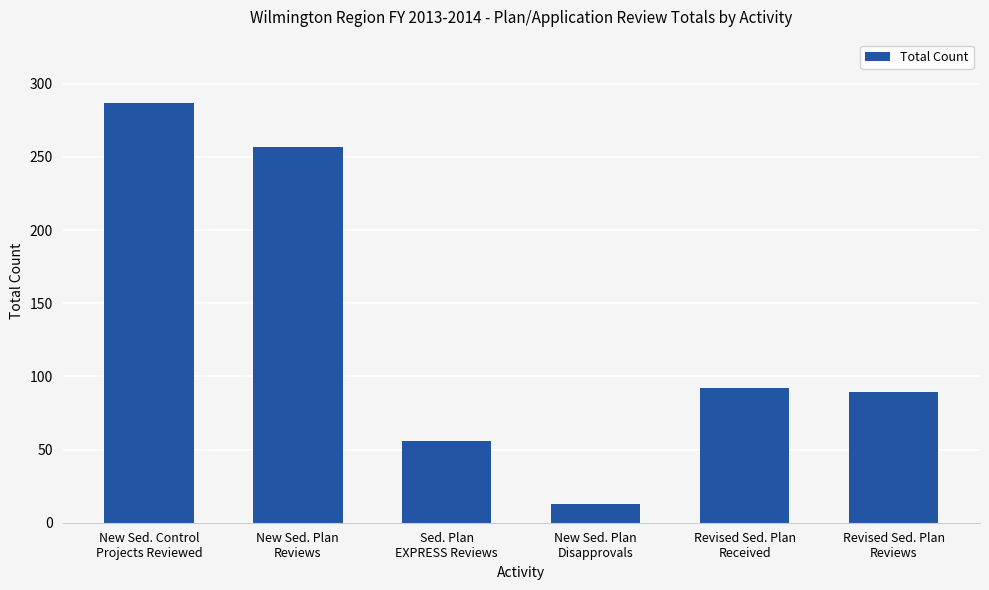

How many bars are there in total?

6